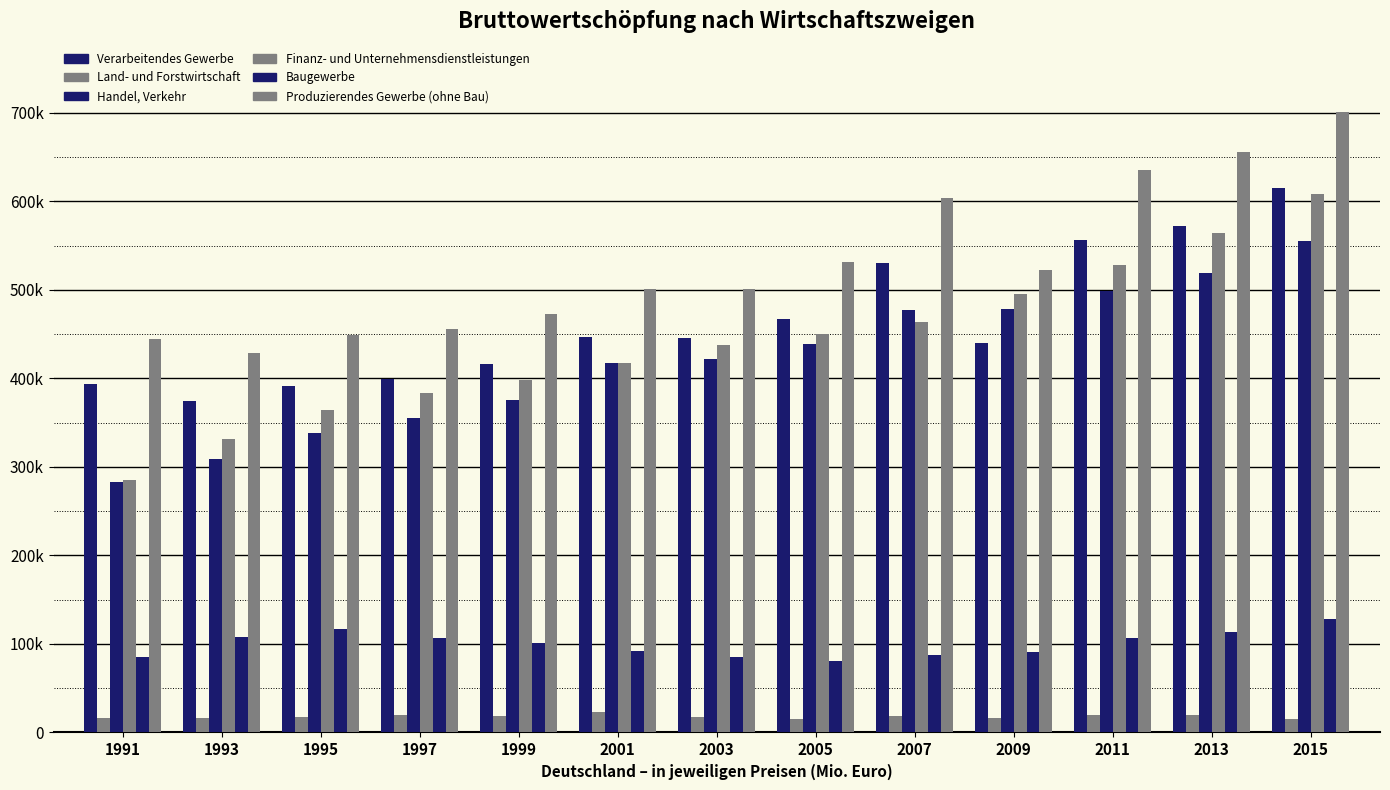

Does the chart contain any negative values?

No